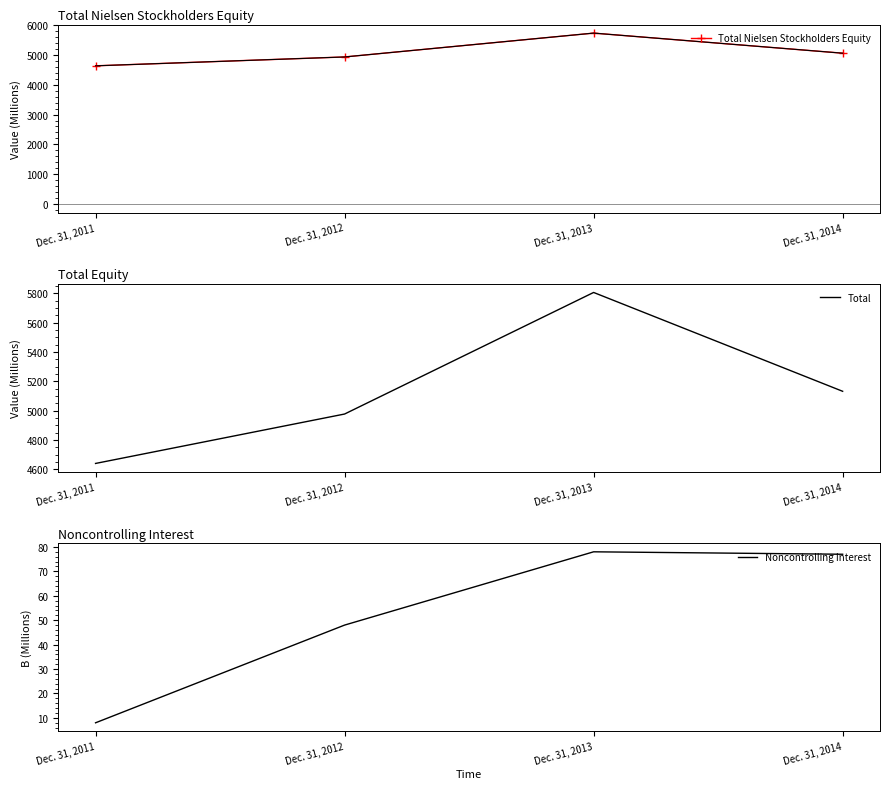

What are all the series names shown in the legend?

Total Nielsen Stockholders Equity, Total, Noncontrolling Interest